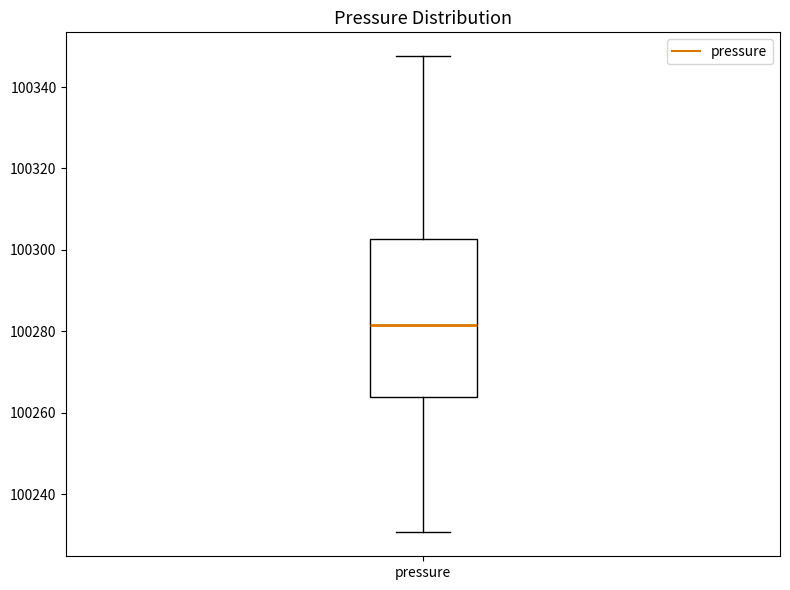

Where is the upper edge of the box for pressure on the y-axis? The values are not printed on the chart, so give them approximately, as read against the axis.

100302